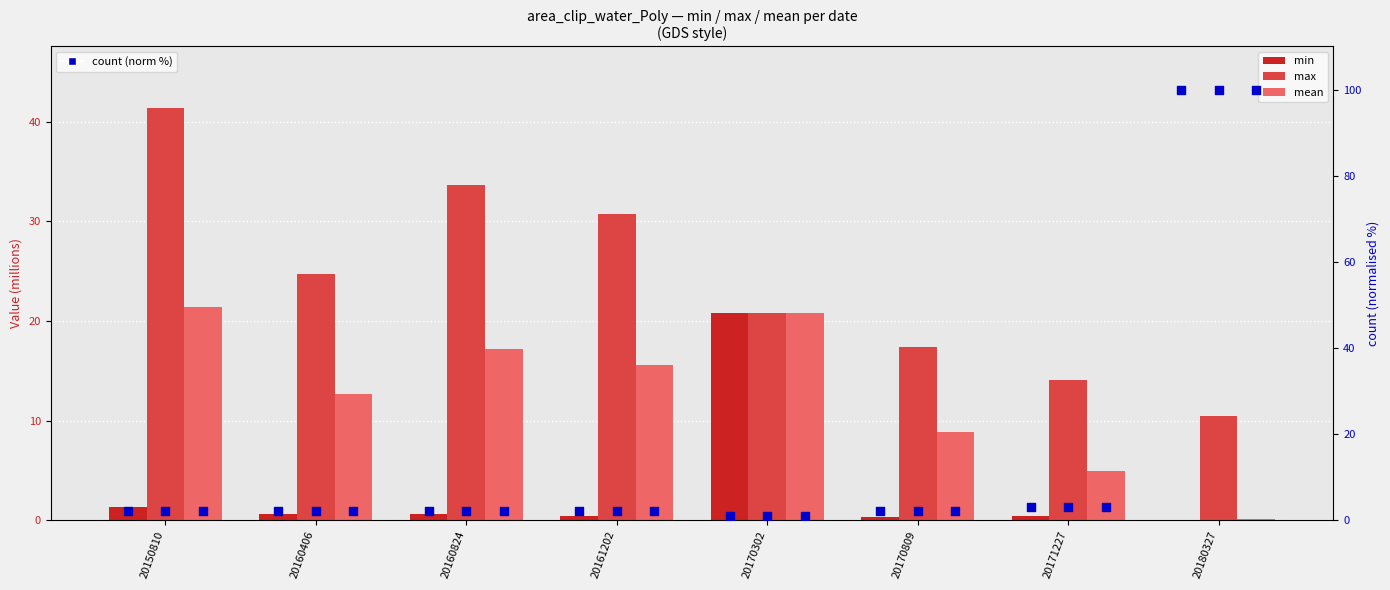

Which series contains the highest Y value?

count (norm %)